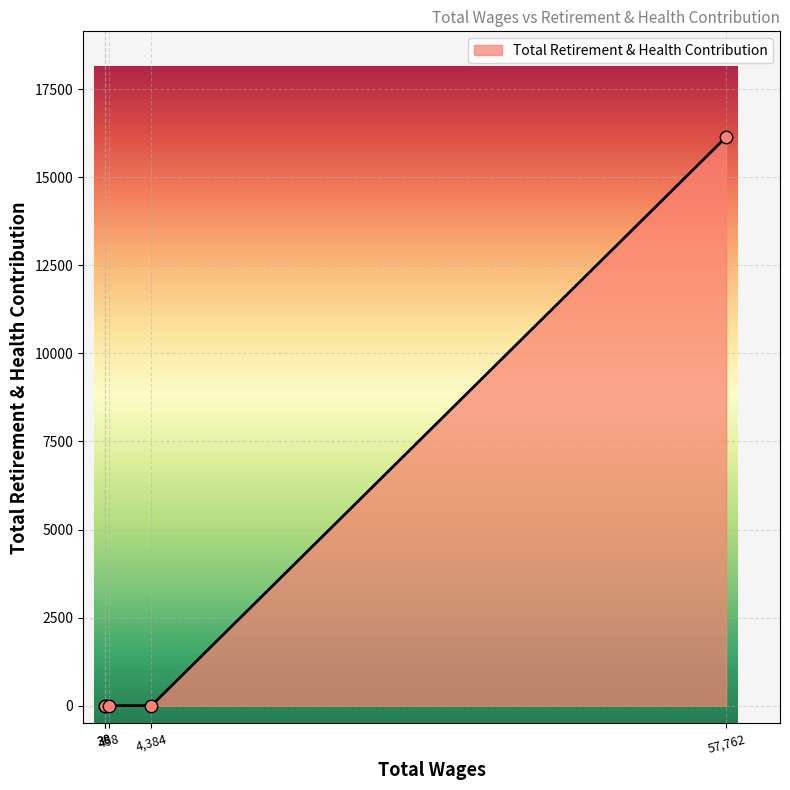

True or false: there are more than 1 points higher than both neighbors.

False